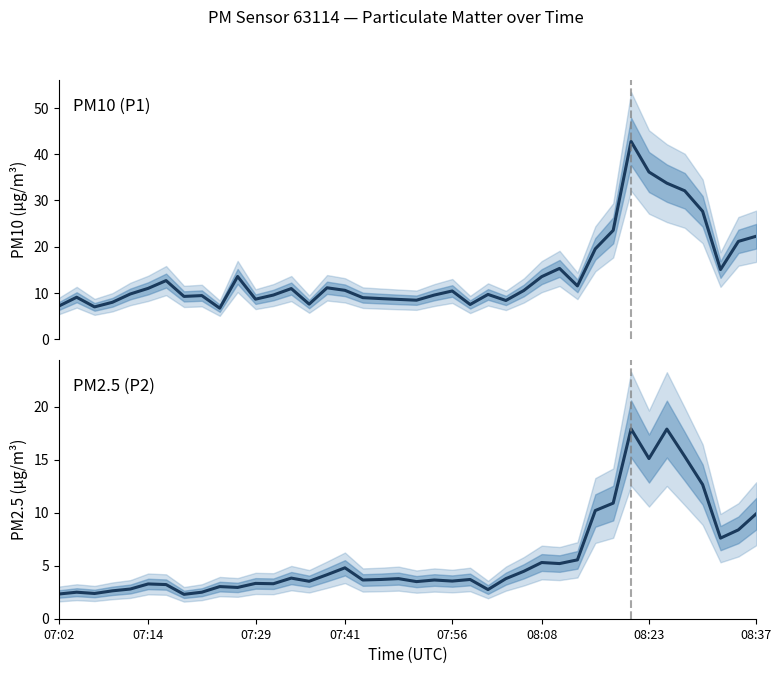

How many lines are shown in the chart?

2